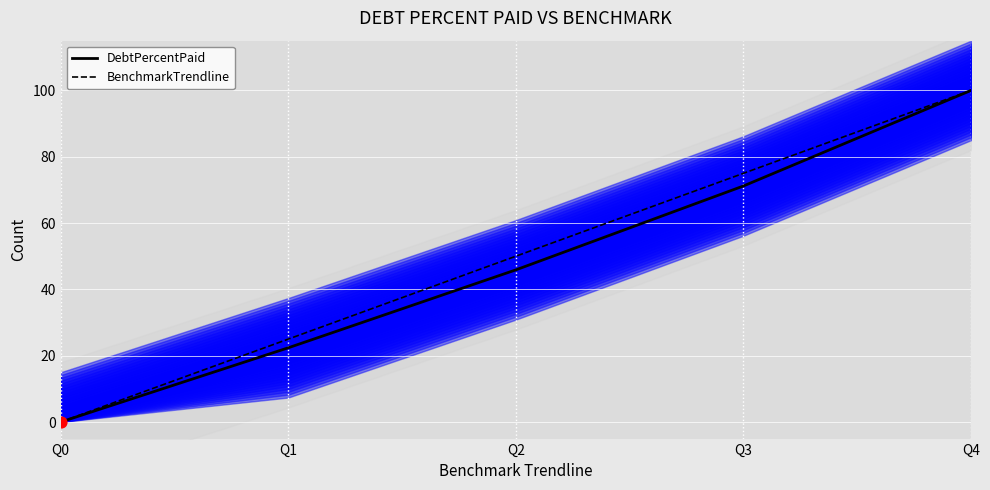

Which series contains the lowest Y value?

DebtPercentPaid